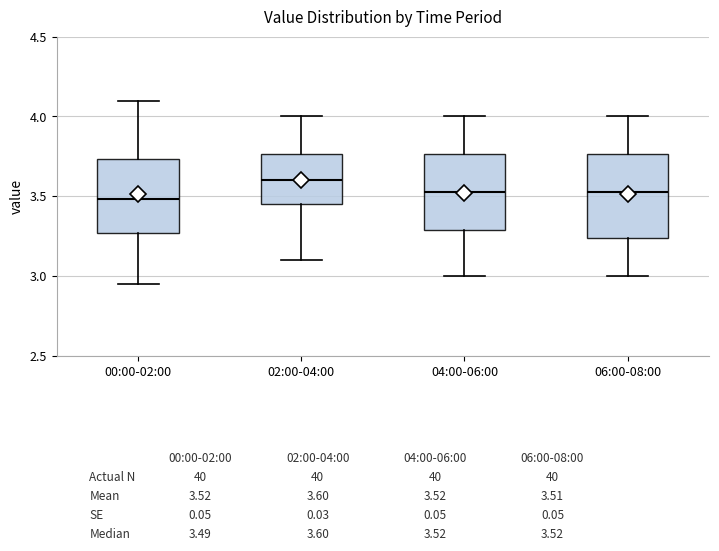

Which box has the highest median line?

02:00-04:00